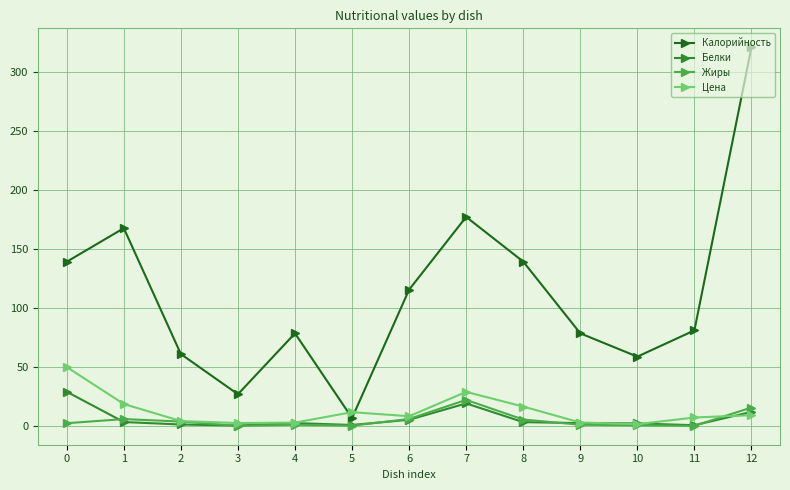

What is the value of the Цена point at the 7th from the left?

8.1